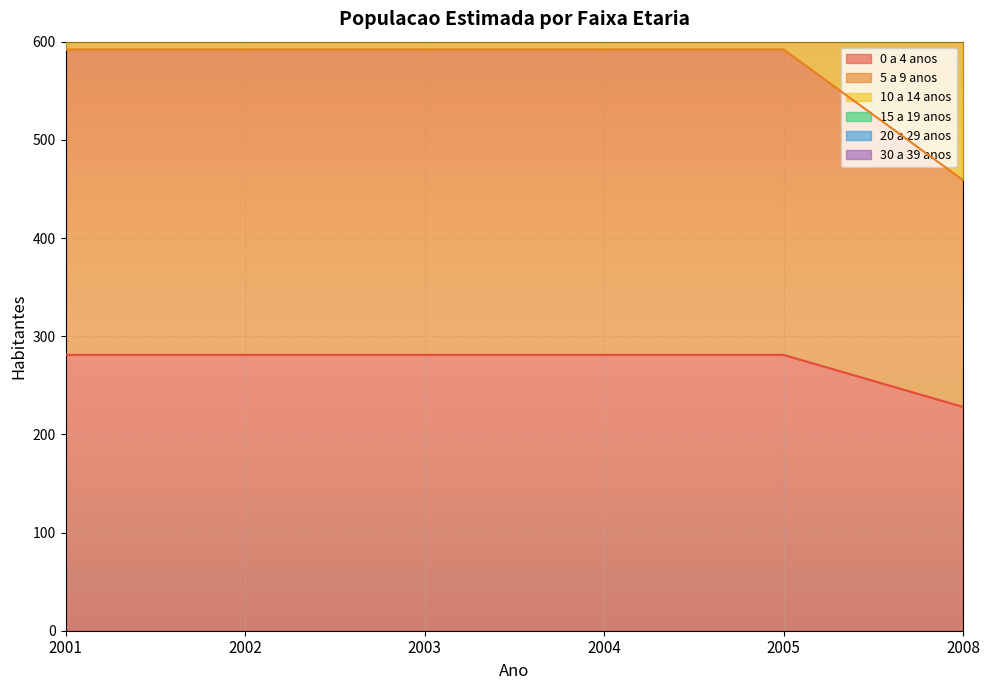

How many data points does each series have?

6